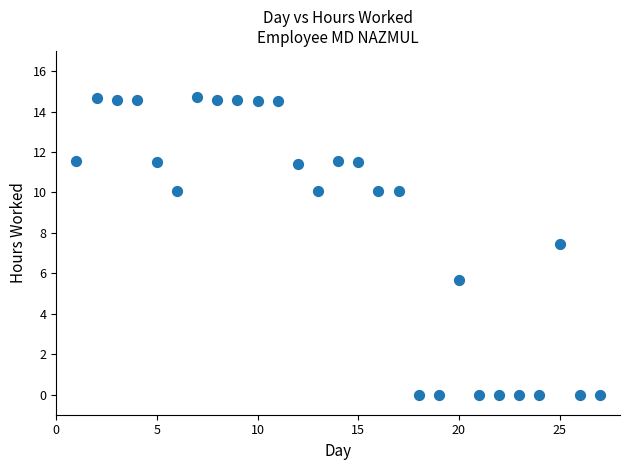

What is the range of Y values (max minus min)?

14.7